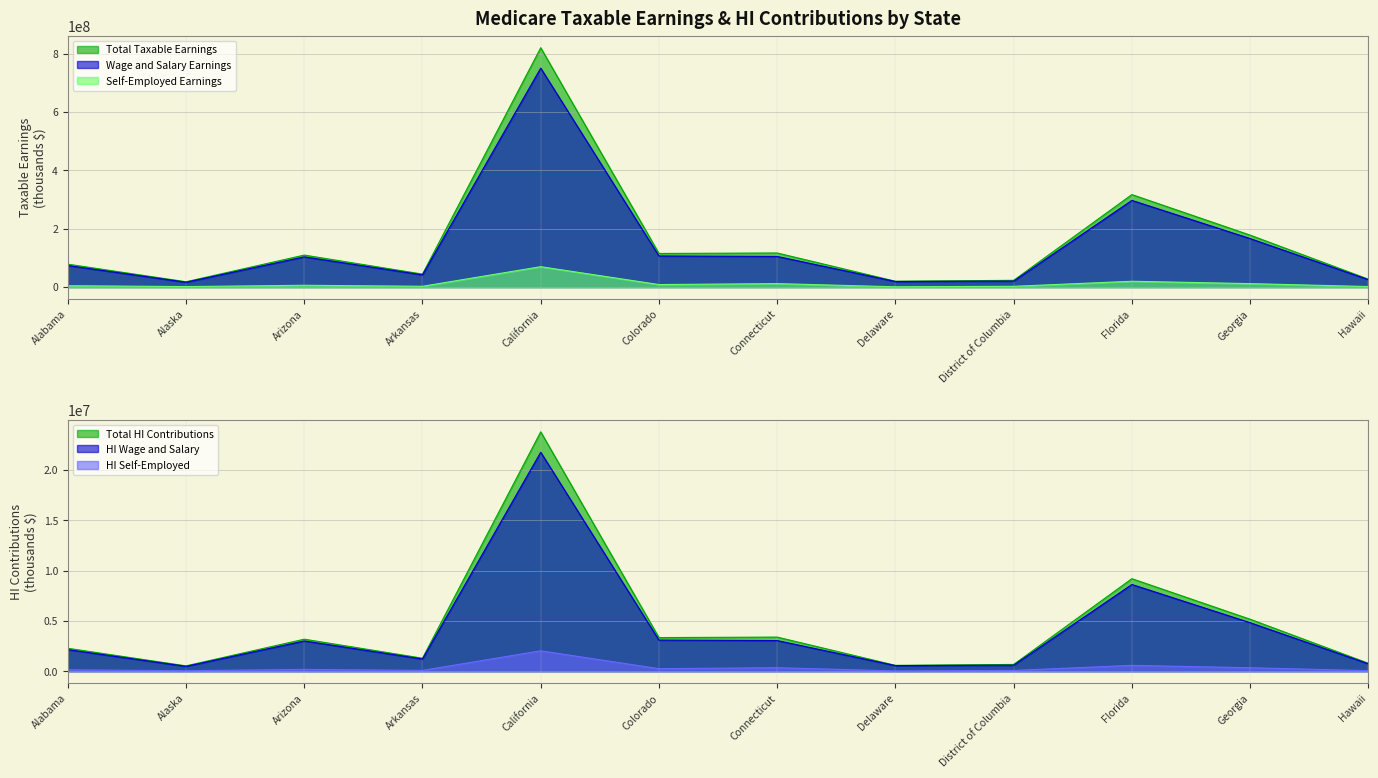

Does the chart display data point markers on the line(s)?

No